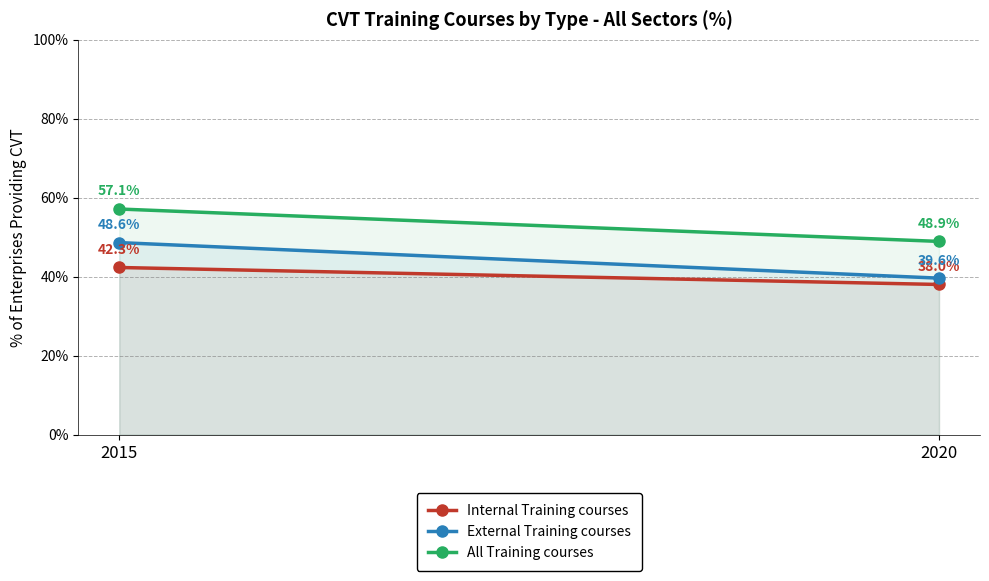

Is it true that Internal Training courses equals 38.0 at 2020?

True